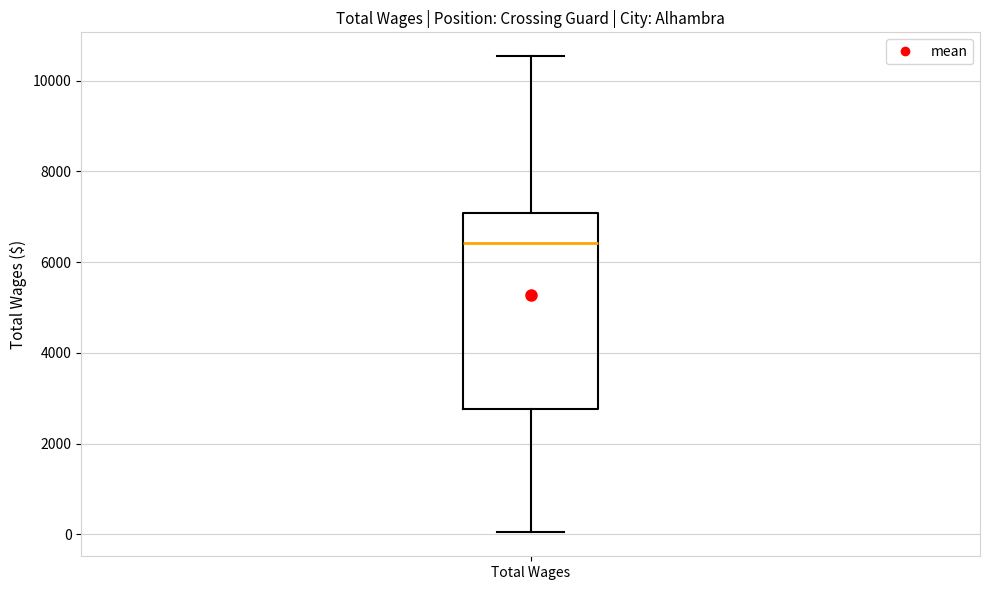

Transcribe this box plot: give where the median line is, the range the box spans, and where the two whiskers end, as read against the y-axis. The values are not printed on the chart, so give them approximately, as read against the axis.

median 6400, box 2800 to 7000, whiskers 0 to 10600